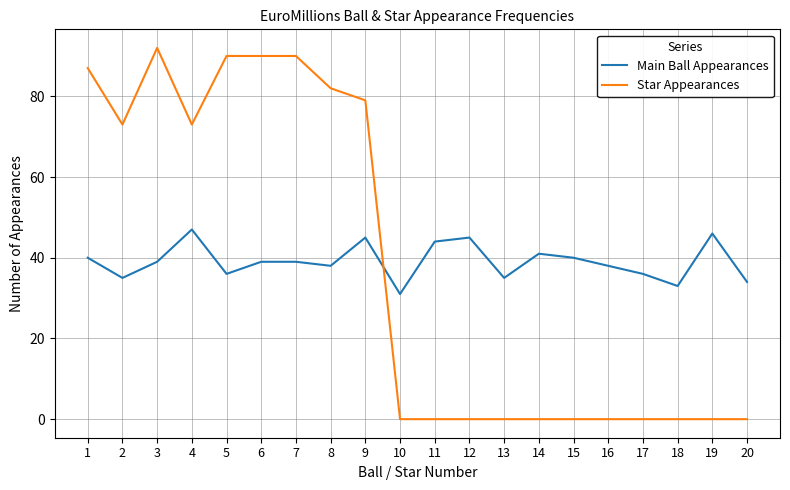

List the series in order of their peak value, lowest first.

Main Ball Appearances, Star Appearances